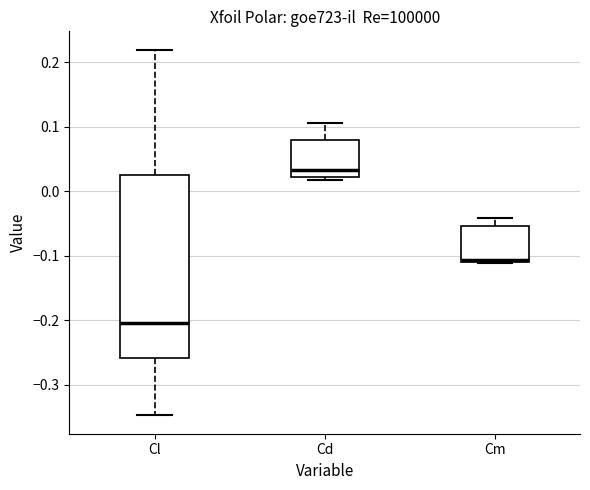

Reading left to right, read every box against the y-axis: the position of its median line, the range the box covers, and the ends of its whiskers. The values are not printed on the chart, so give them approximately, as read against the axis.

Cl: median -0.20, box -0.26 to 0.03, whiskers -0.35 to 0.22
Cd: median 0.03, box 0.02 to 0.08, whiskers 0.02 (just below the box's lower edge) to 0.11
Cm: median -0.11 (just above the box's lower edge), box -0.11 to -0.05, whiskers -0.11 to -0.04